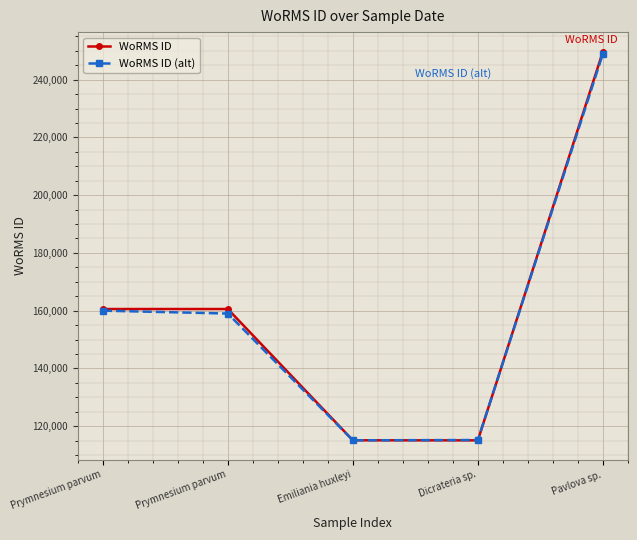

At which label is WoRMS ID closest to 182408?

Prymnesium parvum